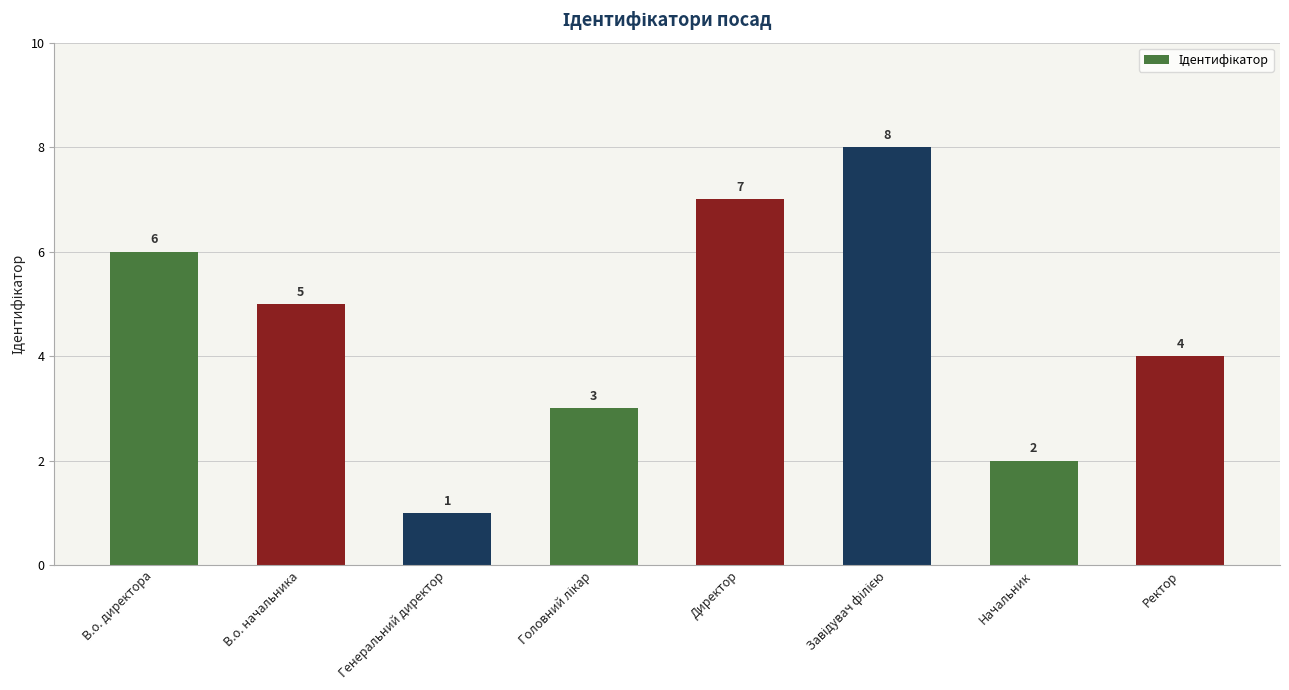

The chart shows a value of 10 at В.о. директора. True or false?

False